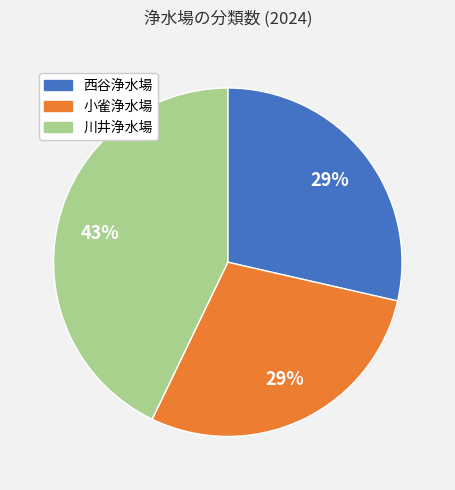

Do 西谷浄水場 and 川井浄水場 together represent more than half of the pie?

Yes